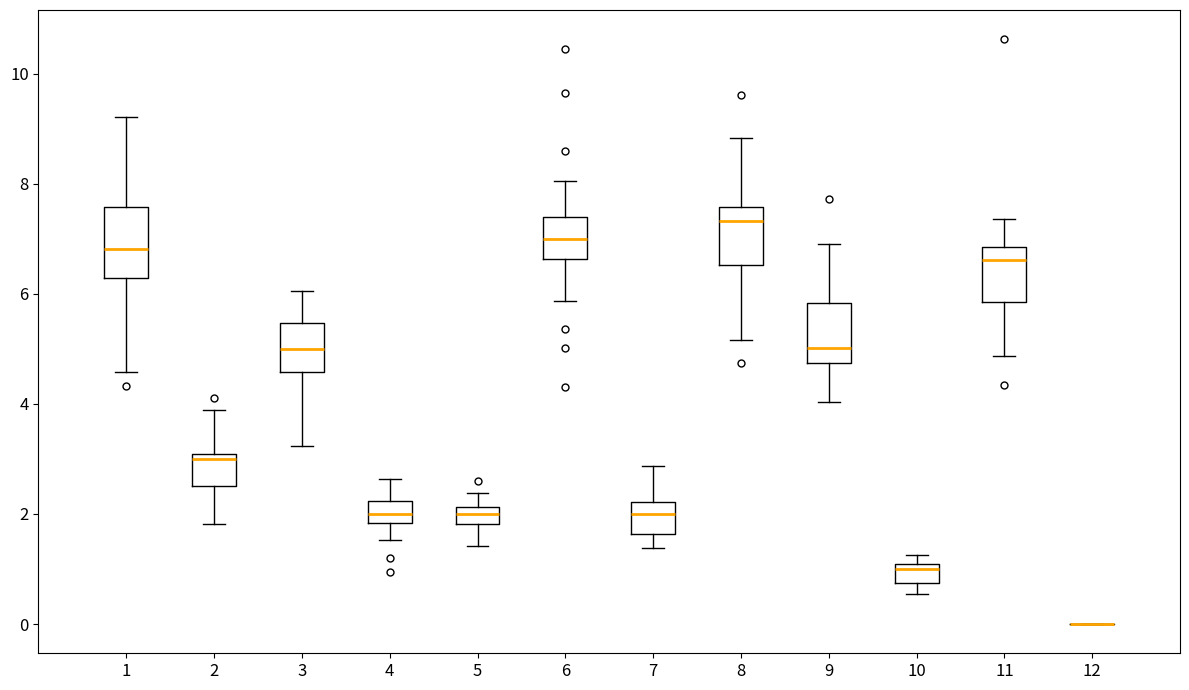

Where does the lower whisker of the box at x = 2 end on the y-axis? The values are not printed on the chart, so give them approximately, as read against the axis.

1.8